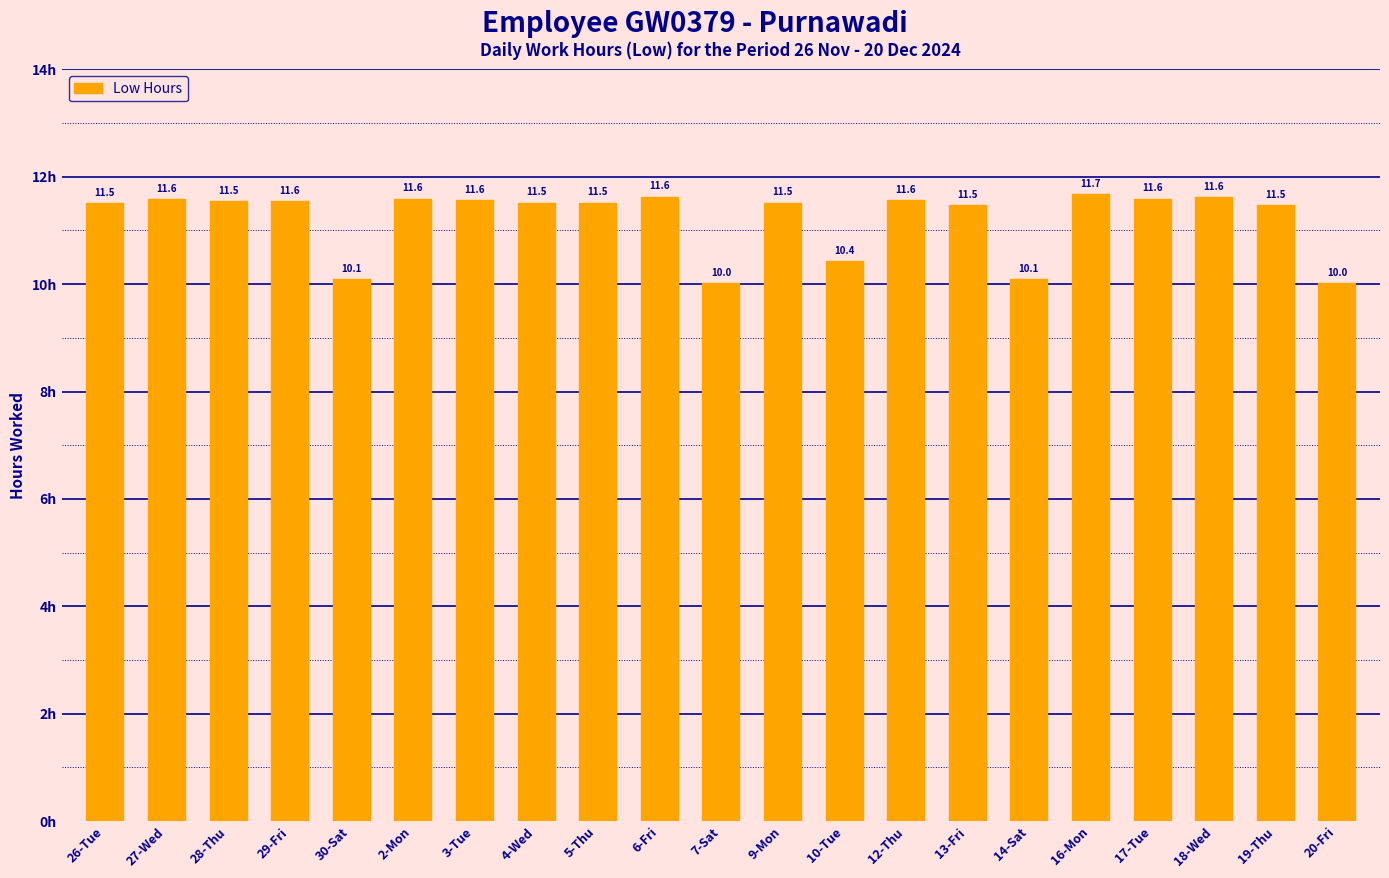

What is the approximate value at 10-Tue?

10.4